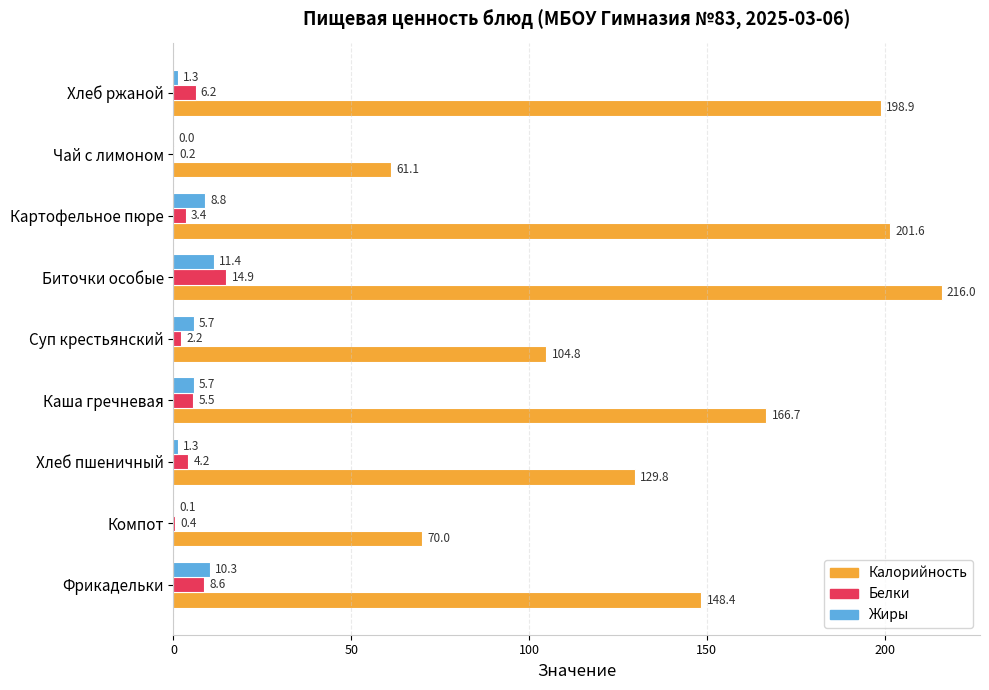

At which label does Белки reach its peak?

Биточки особые